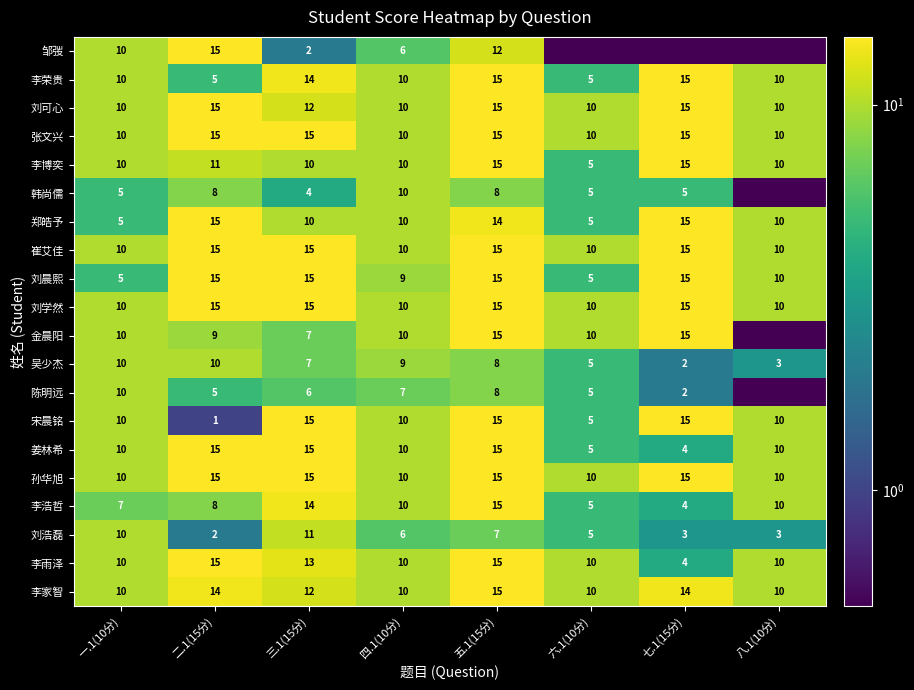

What is the lowest value of the 李荣贵 series?

5.0